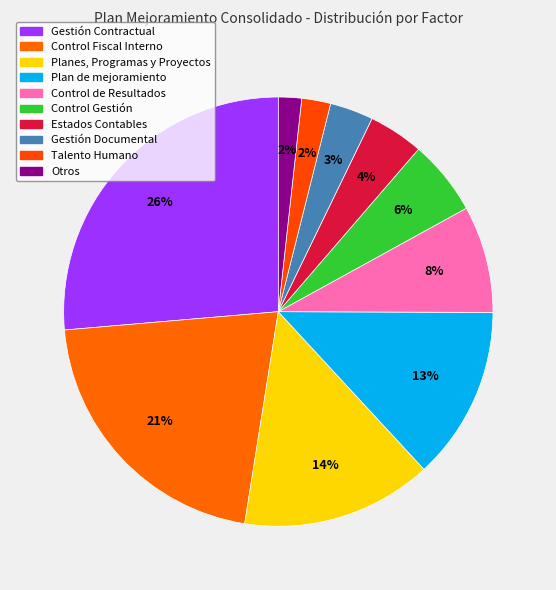

Which category has the smallest portion of the pie?

Otros